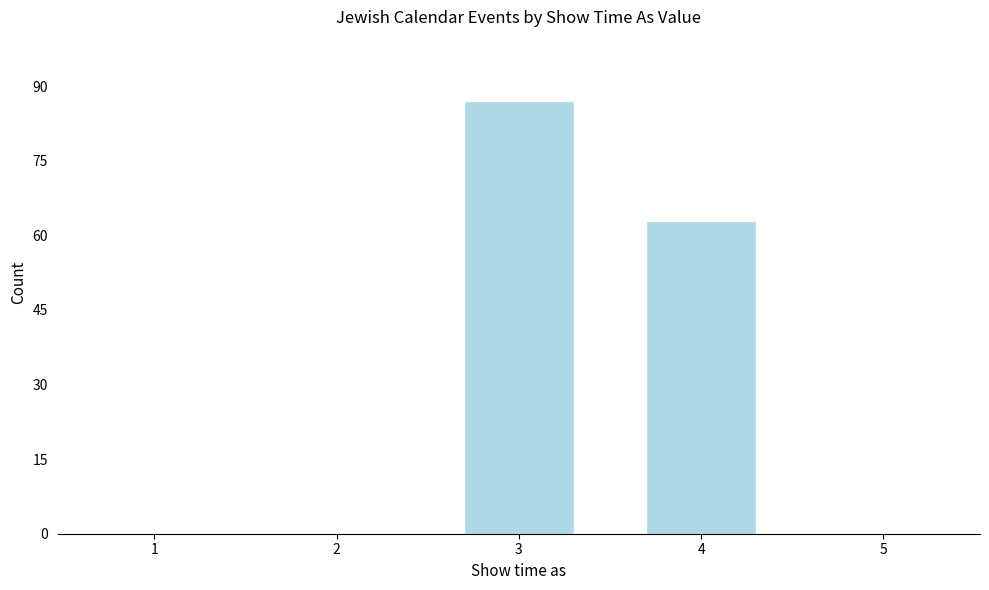

Reading left to right, list all the values displayed in this chart.

1=0	2=0	3=87	4=63	5=0